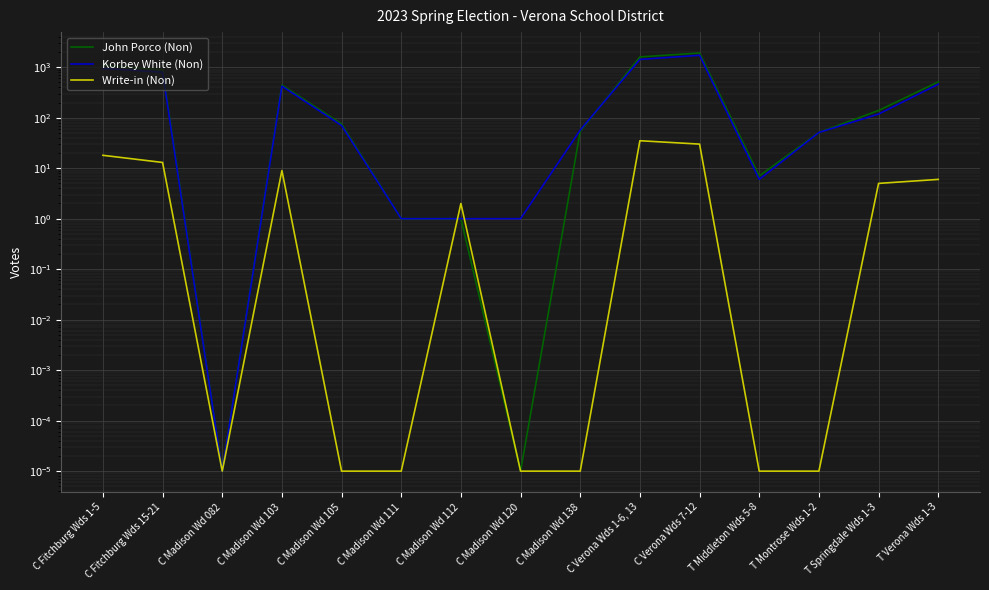

True or false: John Porco (Non) has more than 1 interior local peaks.

True